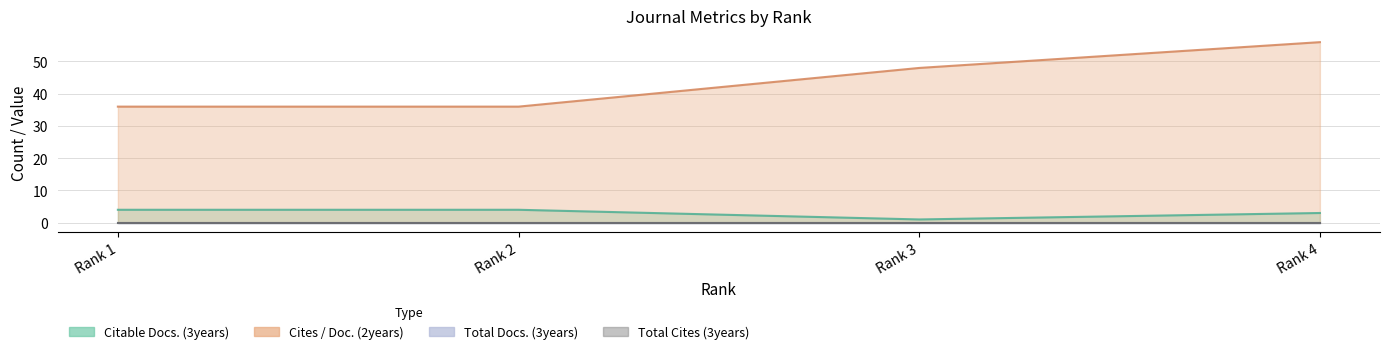

Which category has the highest value in the Cites / Doc. (2years) series?

Rank 4